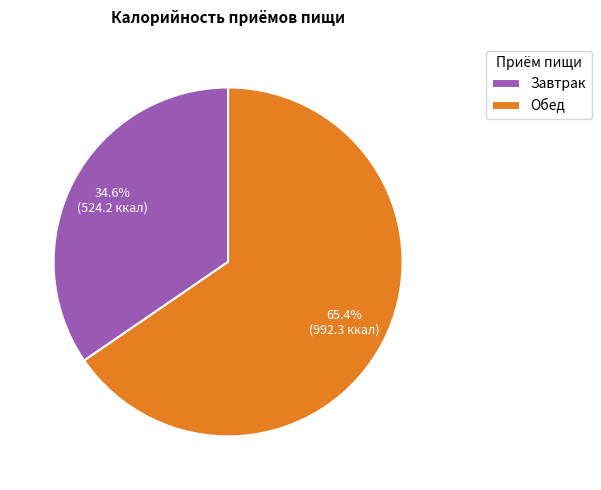

Between Обед and Завтрак, which is larger?

Обед